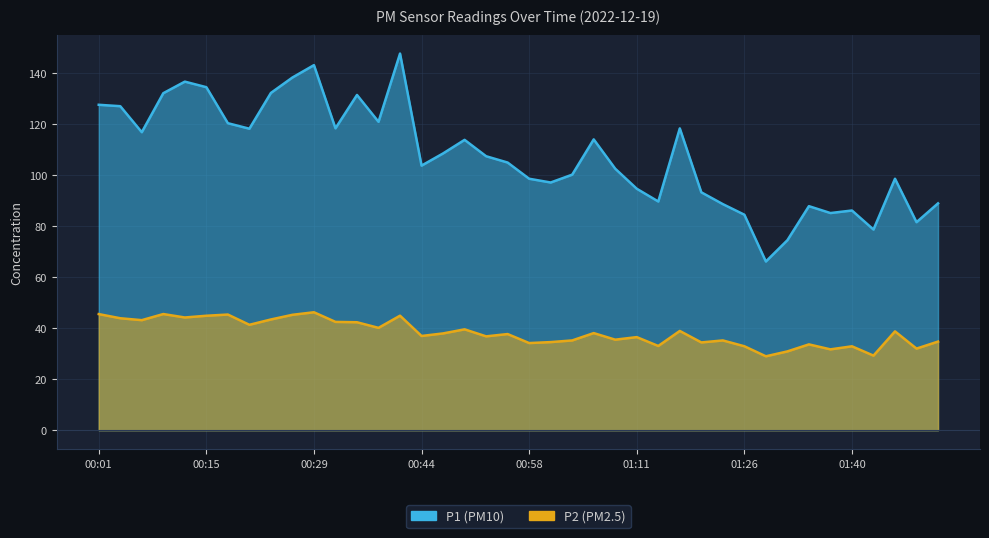

What is the difference between the second highest and minimum values in the P2 series?

16.6